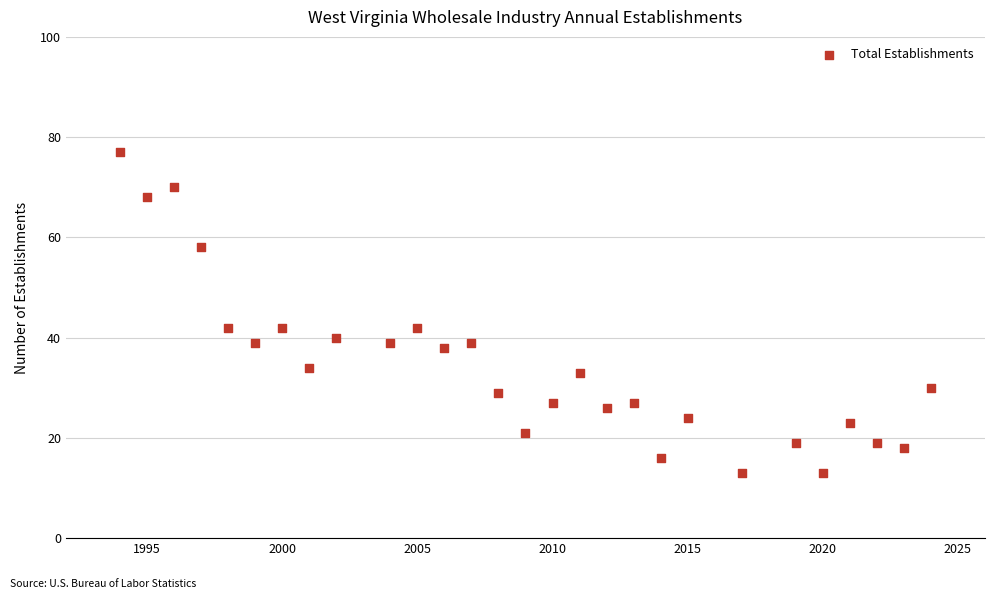

What is the range of X values (max minus min)?

30